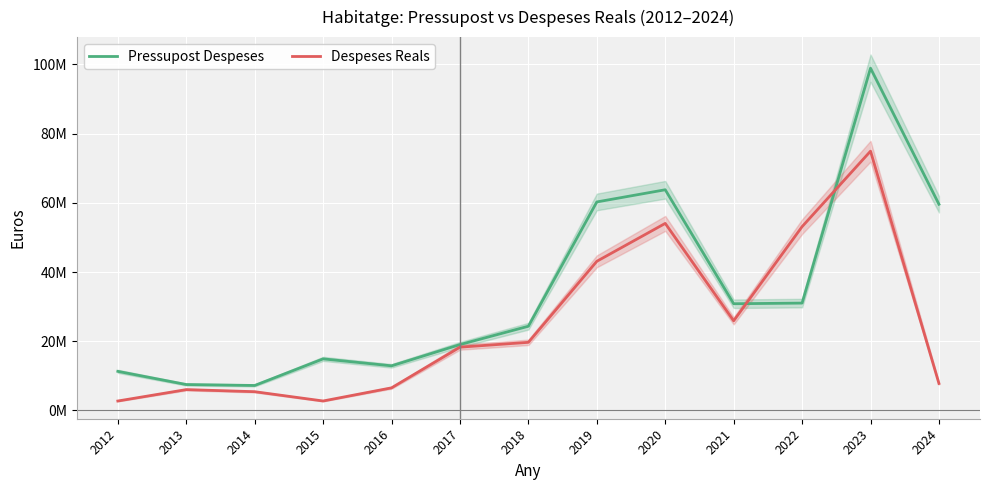

List the series in order of their overall mean, lowest first.

Despeses Reals, Pressupost Despeses